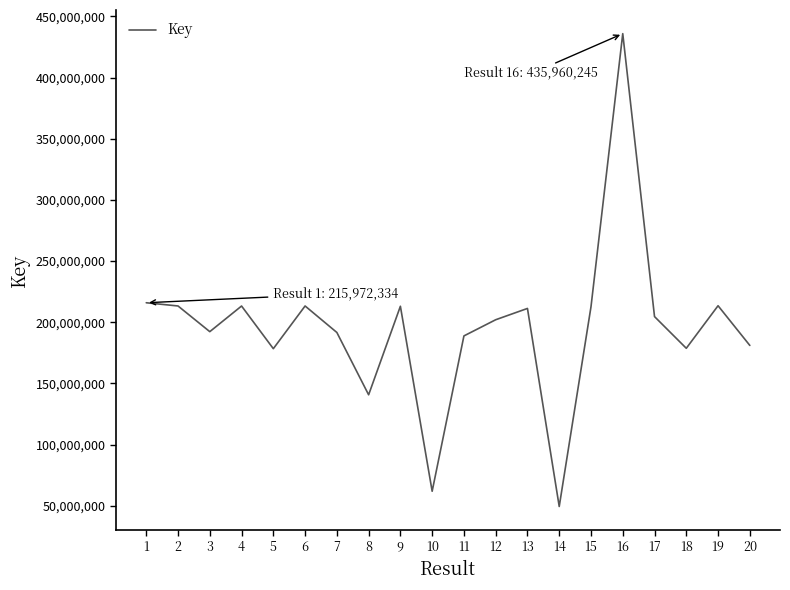

True or false: the data shows 213533175 at 19.

True